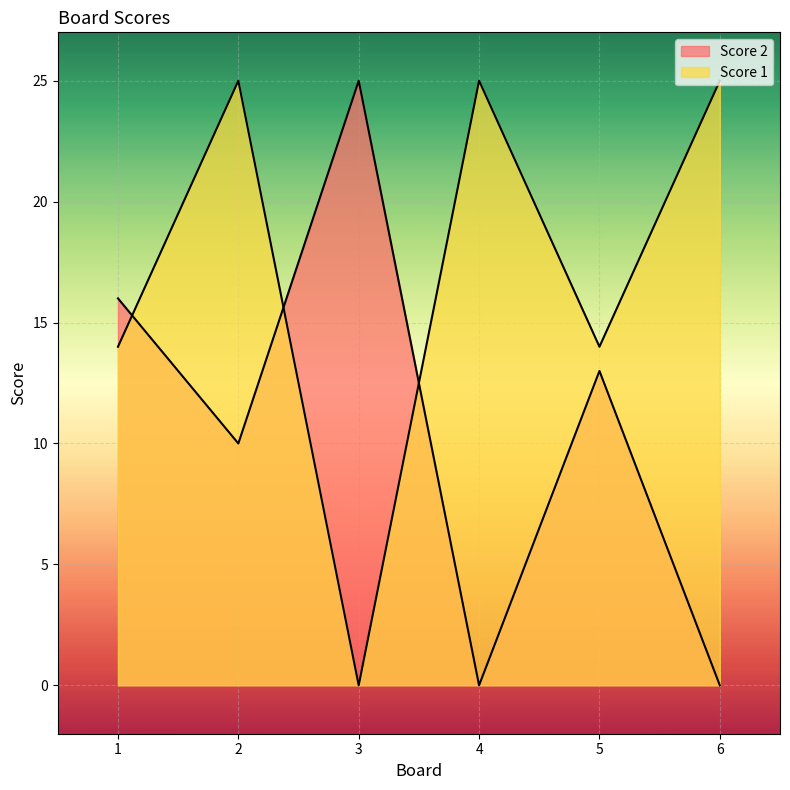

How many times do Score 2 and Score 1 cross each other?

3